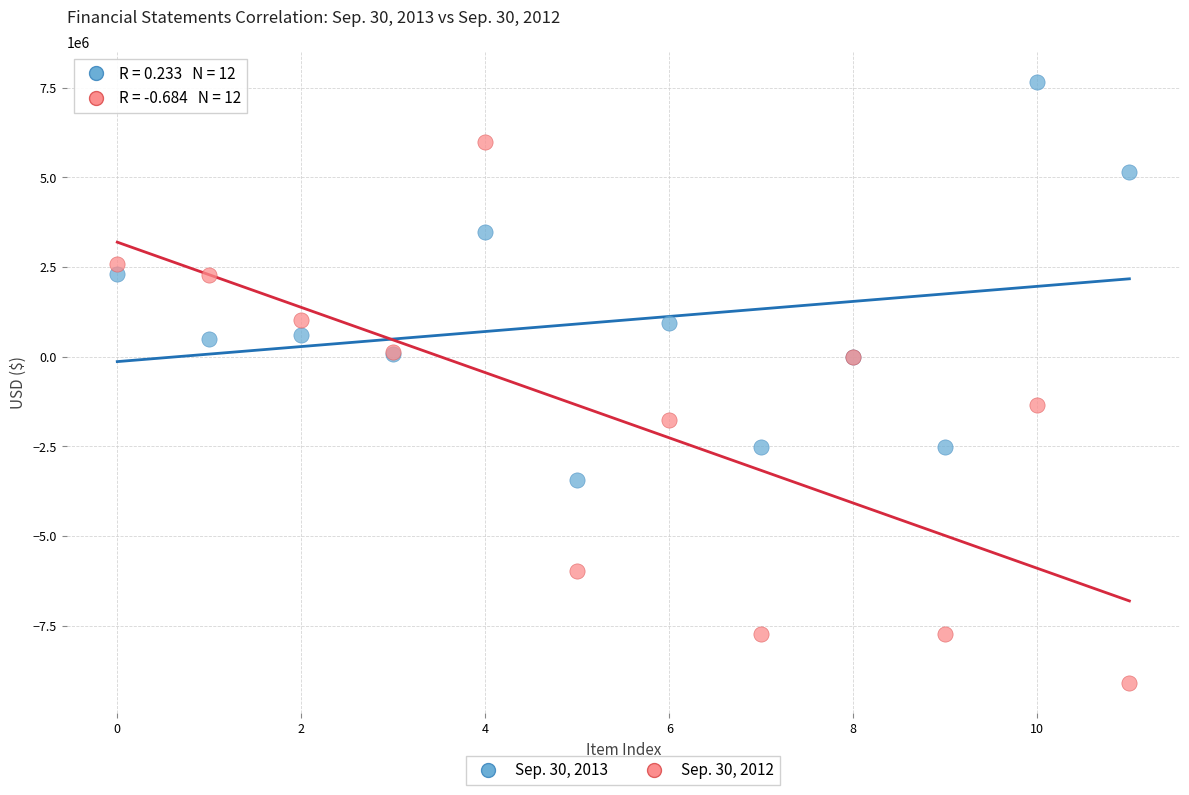

Which series has the widest spread of Y values?

Sep. 30, 2012